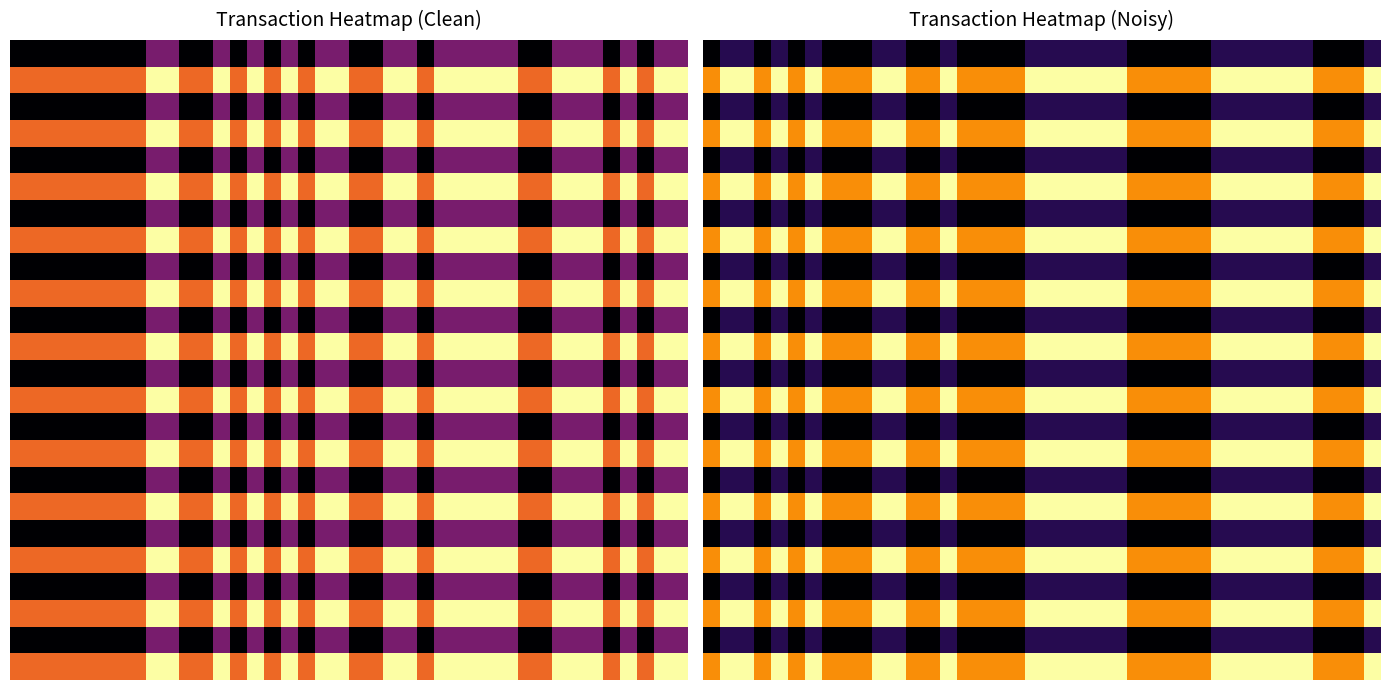

At how many categories does at least one series exceed 1?

40